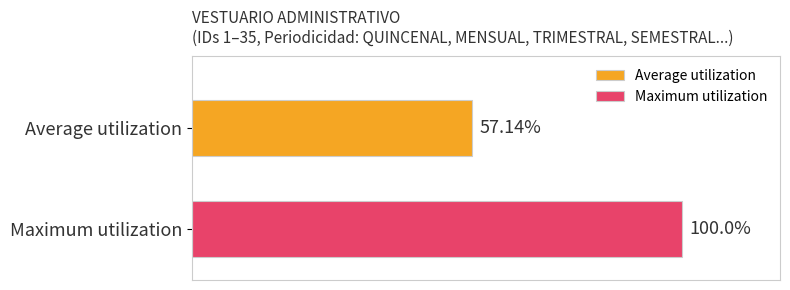

Which series has the largest range (max minus min)?

Average utilization